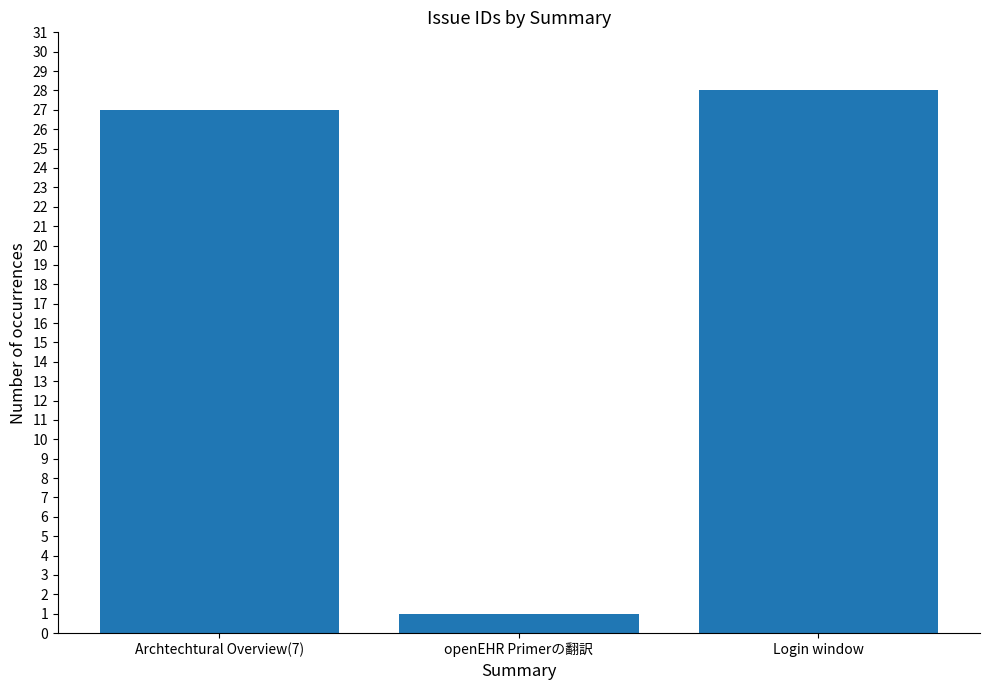

List the labels in order of value, largest first.

Login window, Archtechtural Overview(7), openEHR Primerの翻訳